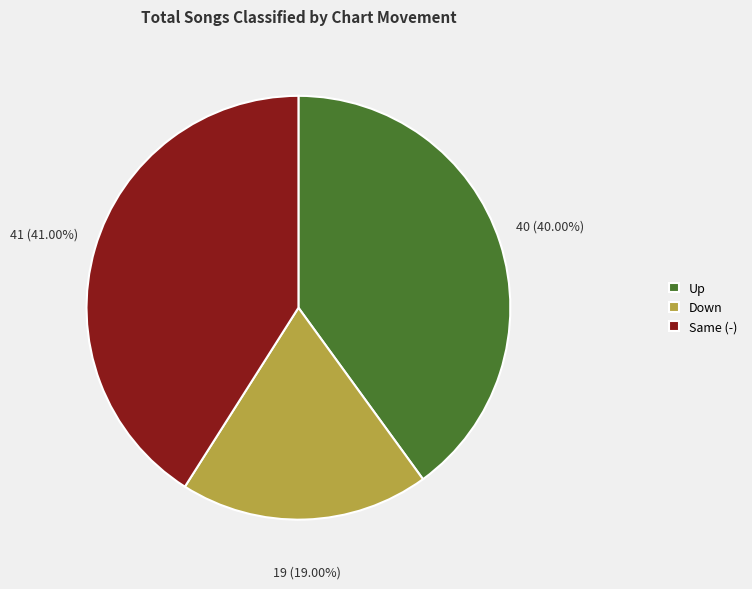

Does Down account for over 50% of the chart?

No